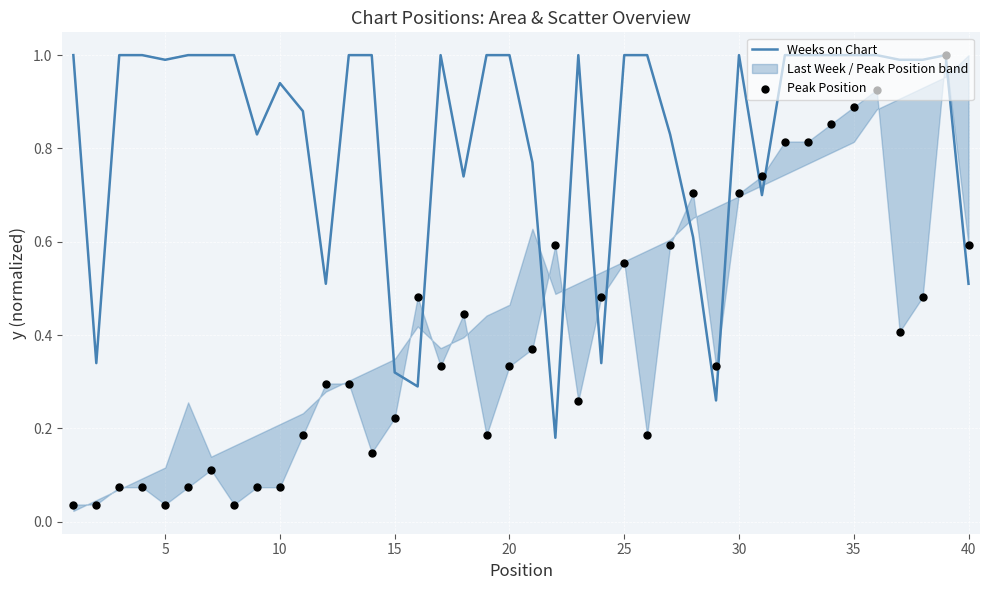

Which series has the largest total across all categories?

Weeks on Chart